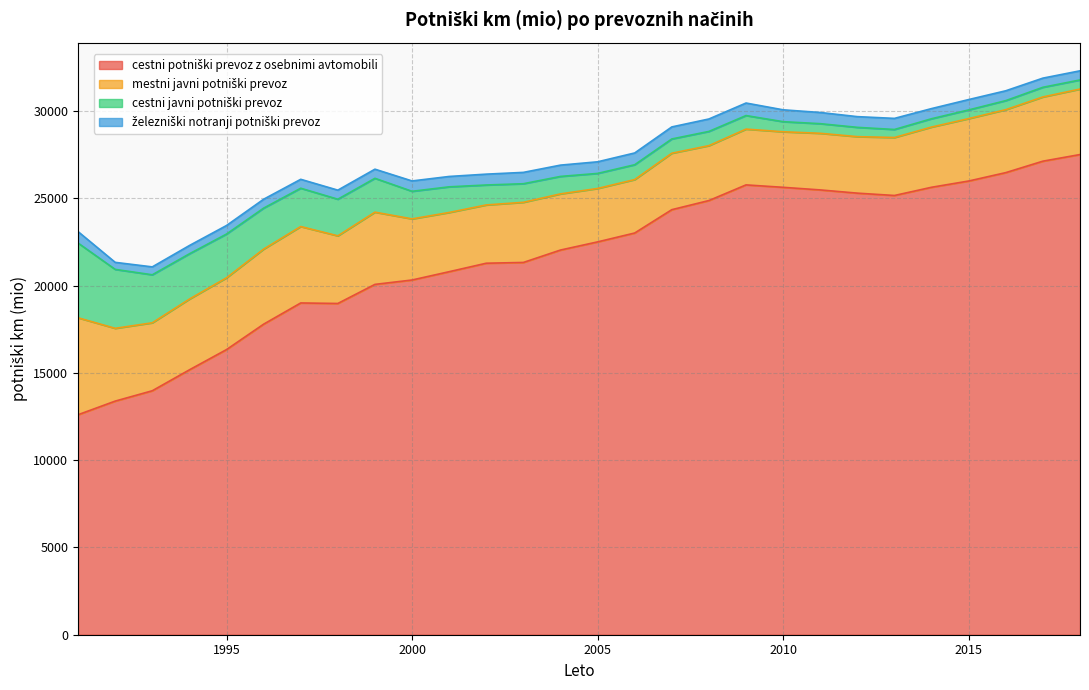

Rank the series by their maximum value, from highest to lowest.

cestni potniški prevoz z osebnimi avtomobili, mestni javni potniški prevoz, cestni javni potniški prevoz, železniški notranji potniški prevoz